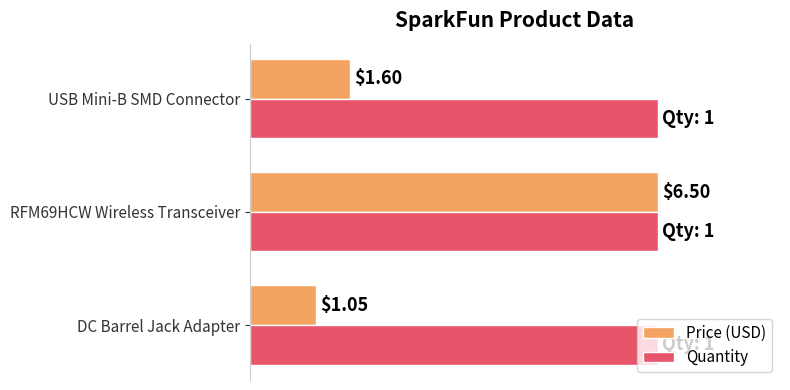

What are all the series names shown in the legend?

Price (USD), Quantity